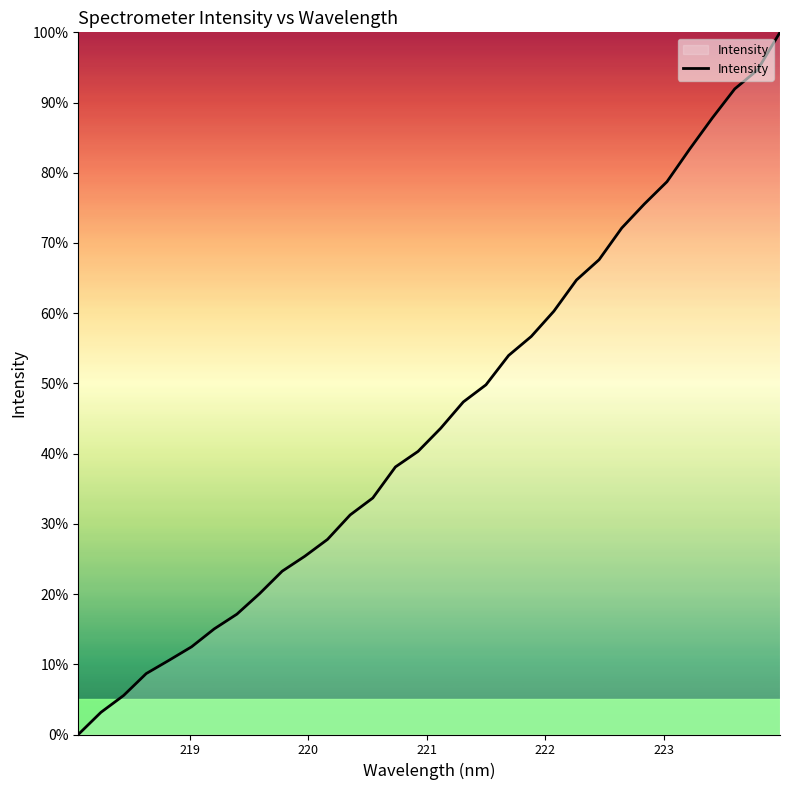

Does the chart display data point markers on the line(s)?

No